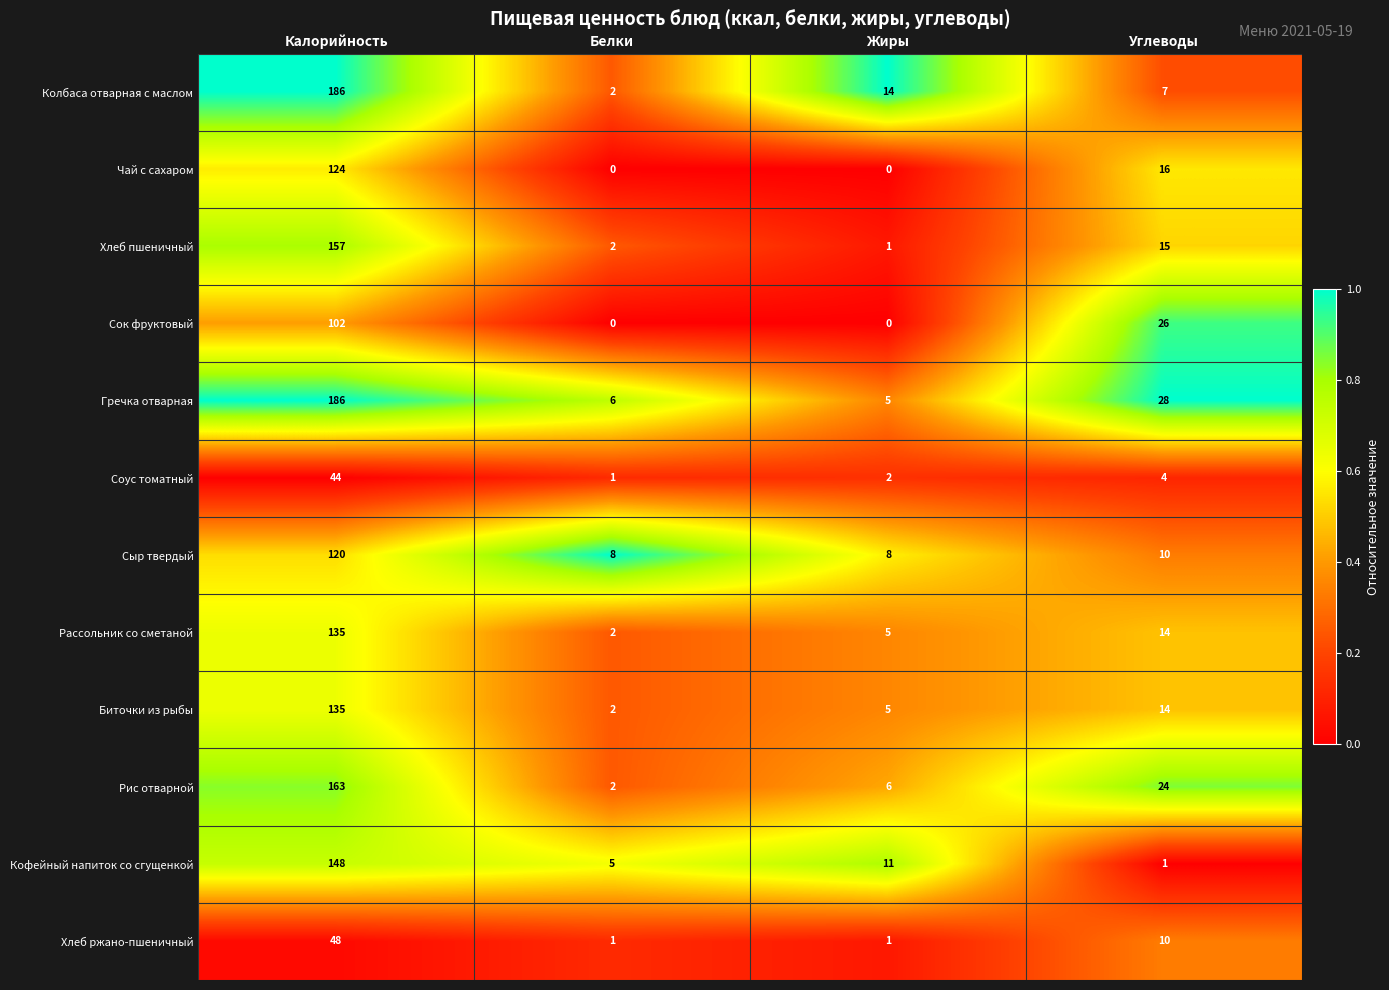

At which label is Колбаса отварная с маслом closest to 94?

Жиры